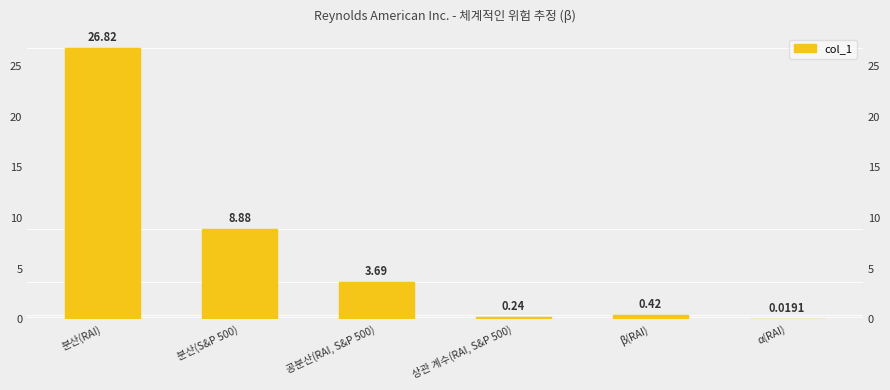

Reading right to left, what are all the values shown in this chart?

0.0	0.4	0.2	3.7	8.9	26.8